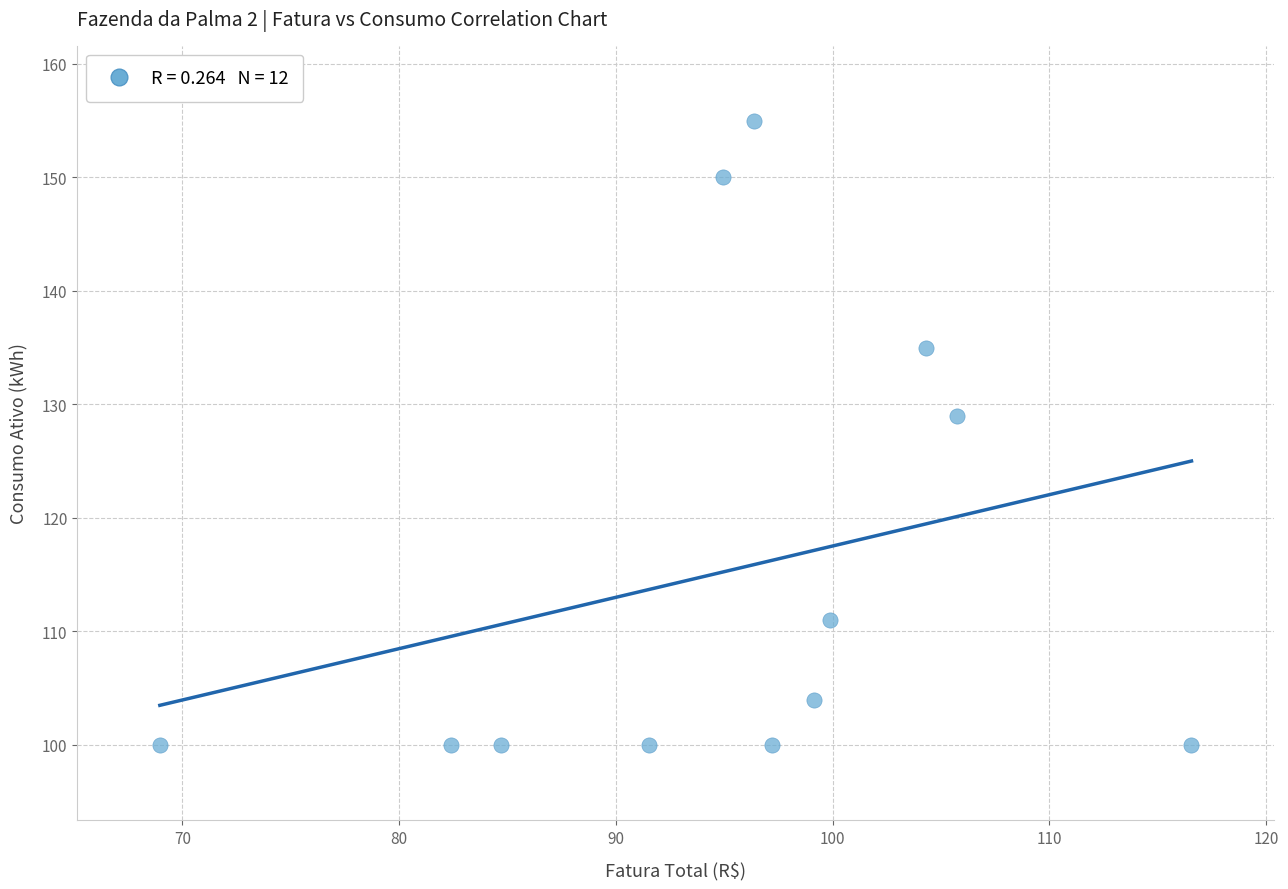

What Y value in the scatter plot is closest to 127?

129